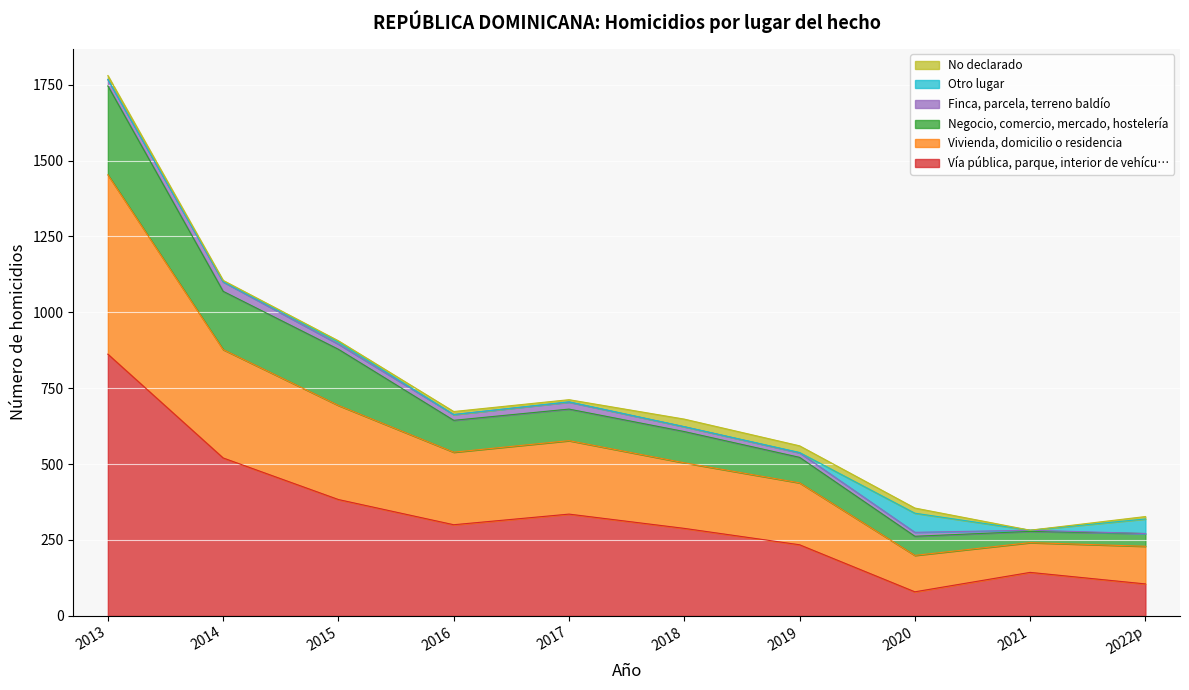

True or false: Negocio, comercio, mercado, hostelería has a value of 375 at 2018.

False